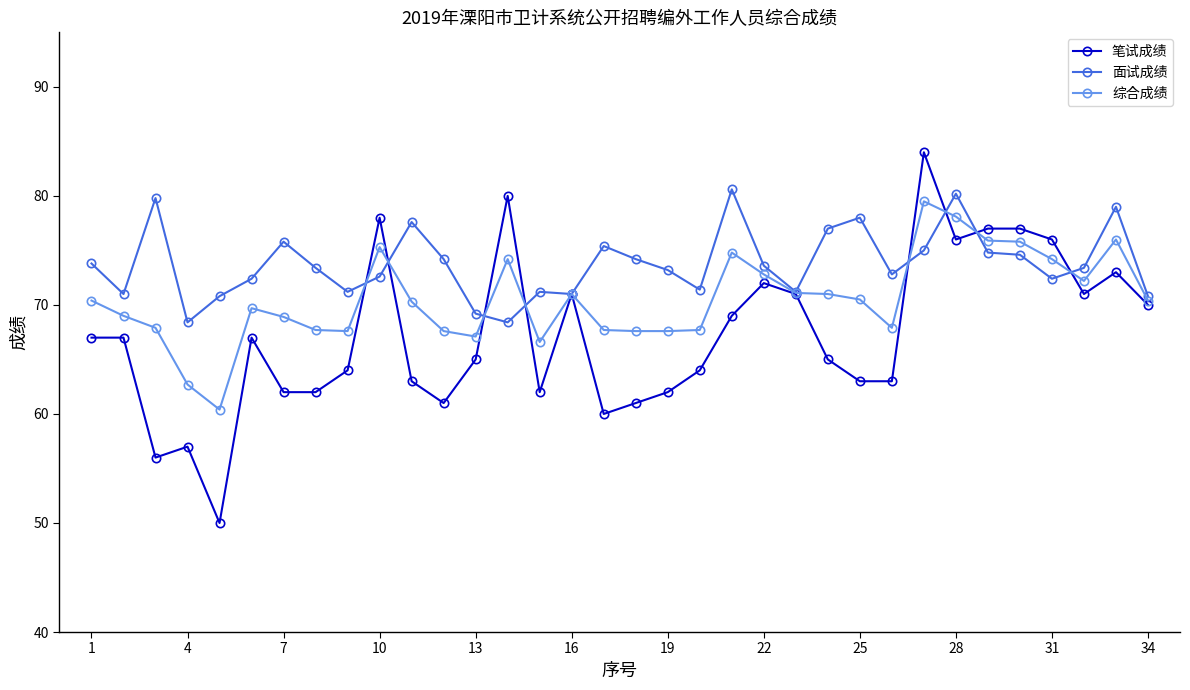

How many data points does each series have?

34